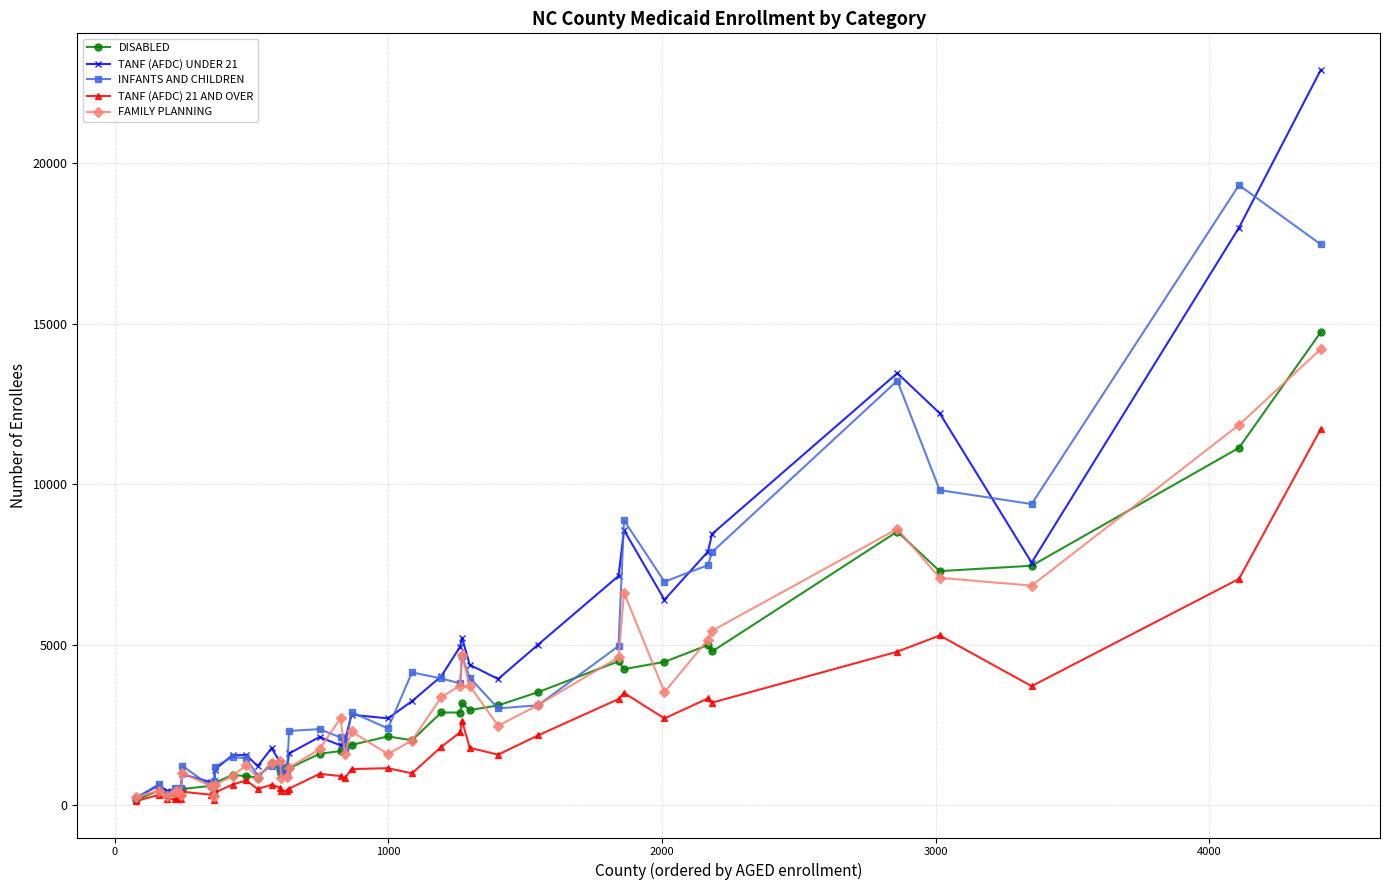

What is the highest value of the INFANTS AND CHILDREN series?

19317